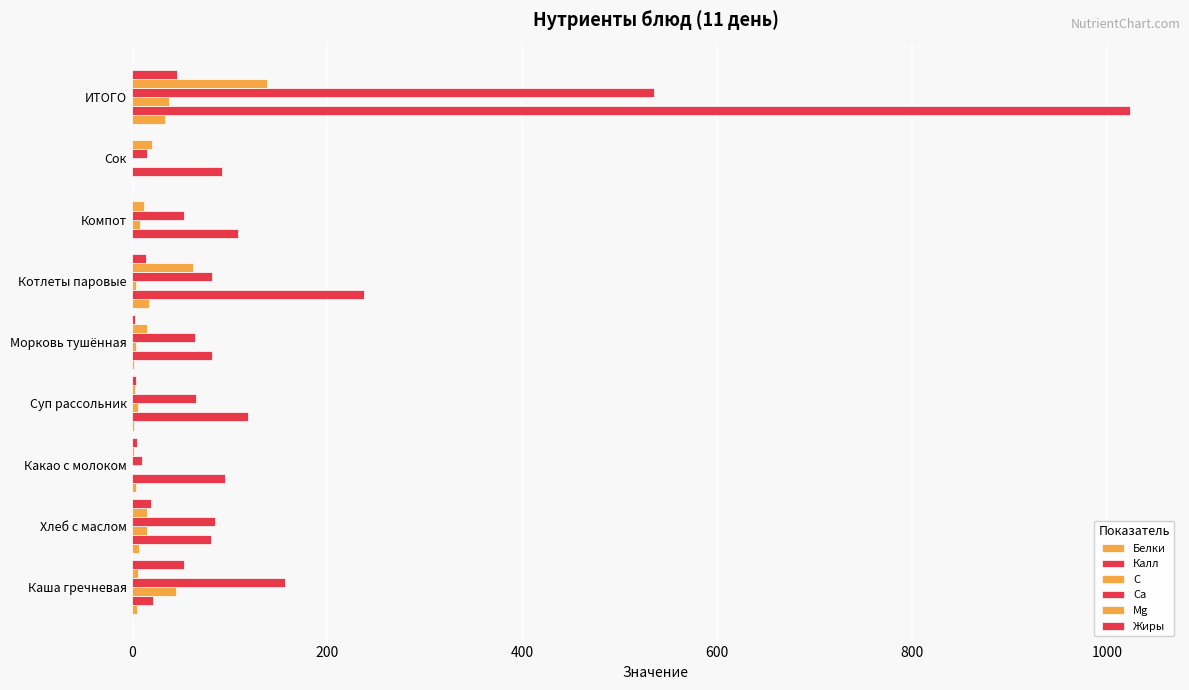

How many distinct data groups are displayed?

6